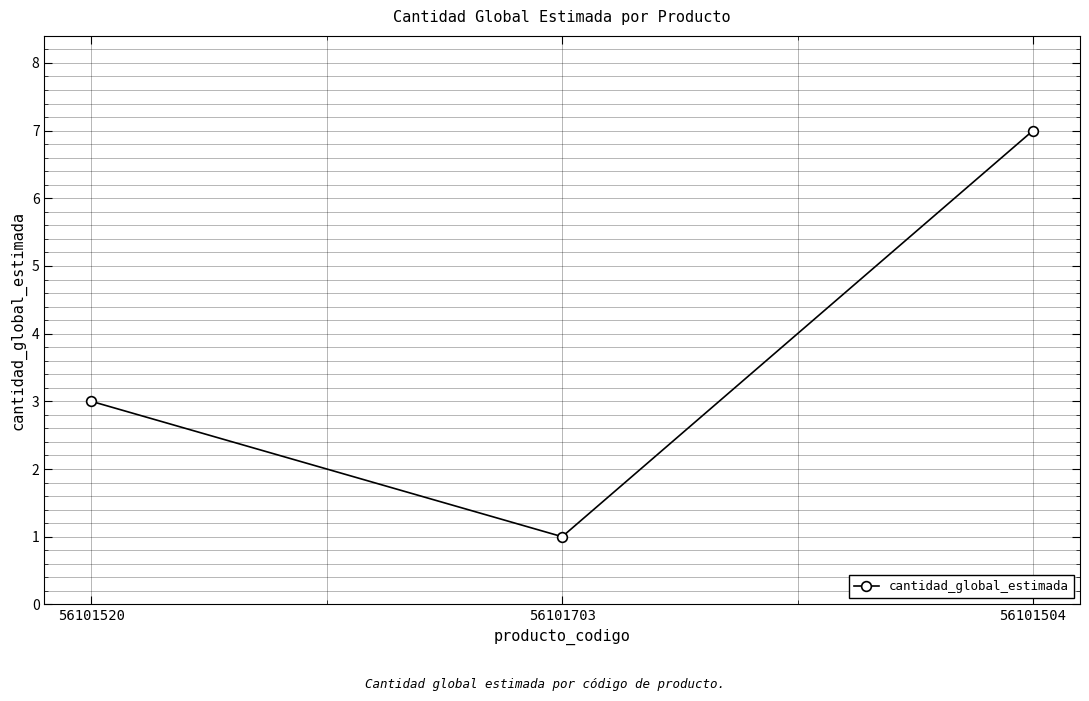

At which label is the value closest to 4?

56101520